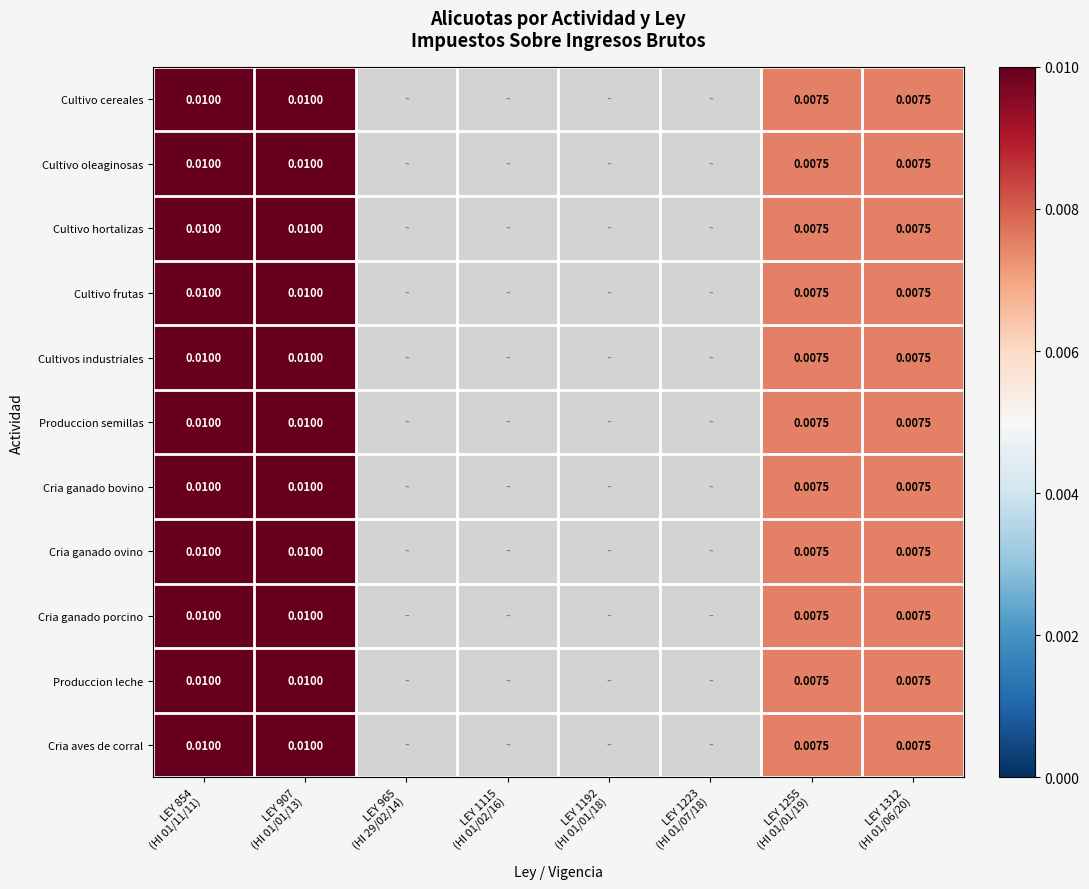

List the series in order of their overall mean, lowest first.

Cultivo cereales, Cultivo oleaginosas, Cultivo hortalizas, Cultivo frutas, Cultivos industriales, Produccion semillas, Cria ganado bovino, Cria ganado ovino, Cria ganado porcino, Produccion leche, Cria aves de corral